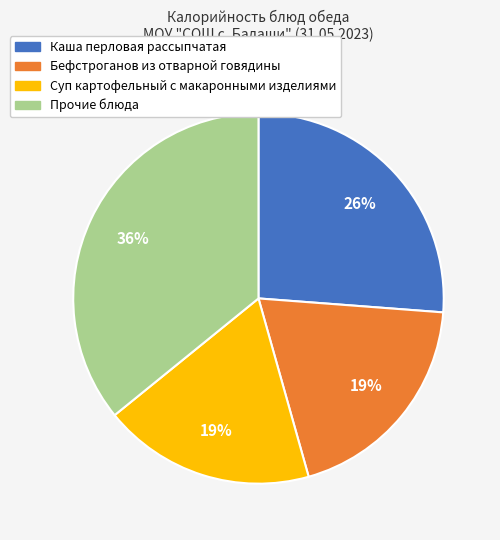

Is there a majority slice in this chart?

No